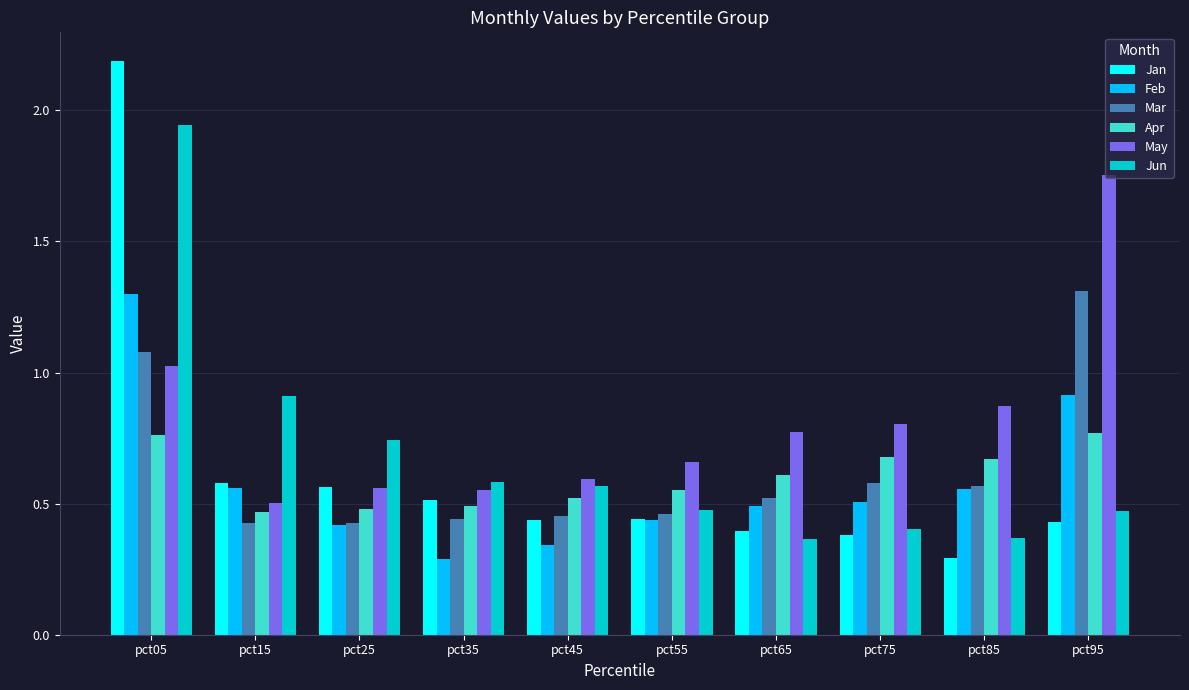

Are the bars horizontal?

No